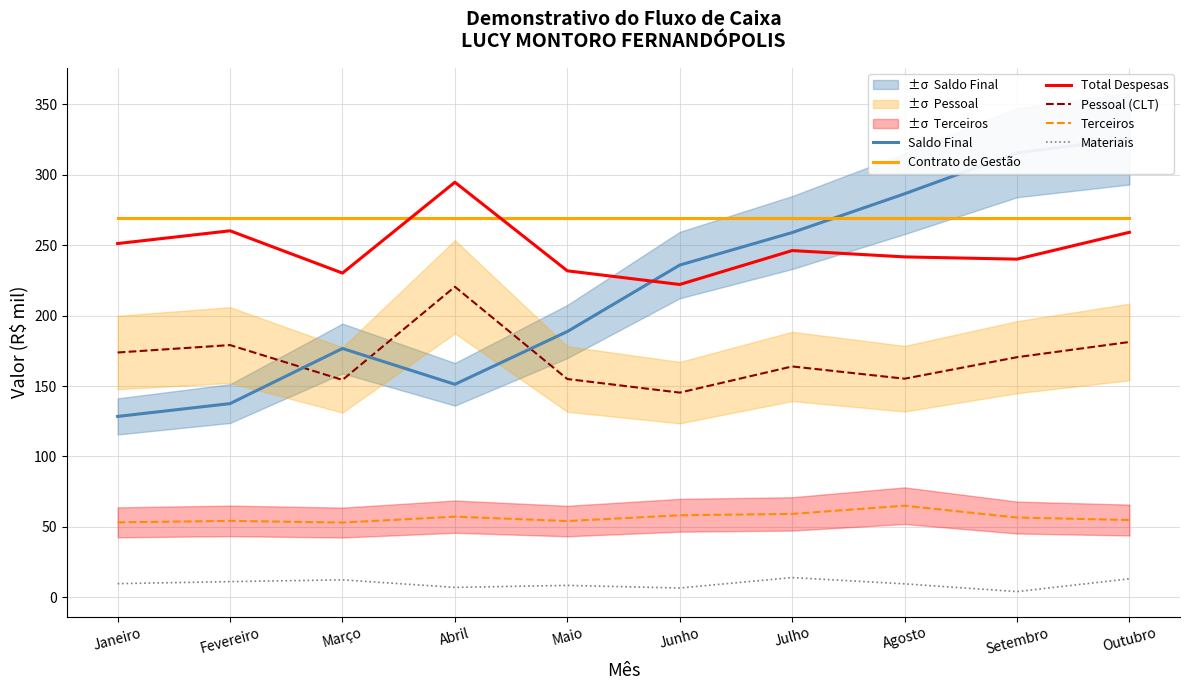

List the series in order of their peak value, lowest first.

Materiais, Terceiros, Pessoal (CLT), Contrato de Gestão, Total Despesas, Saldo Final